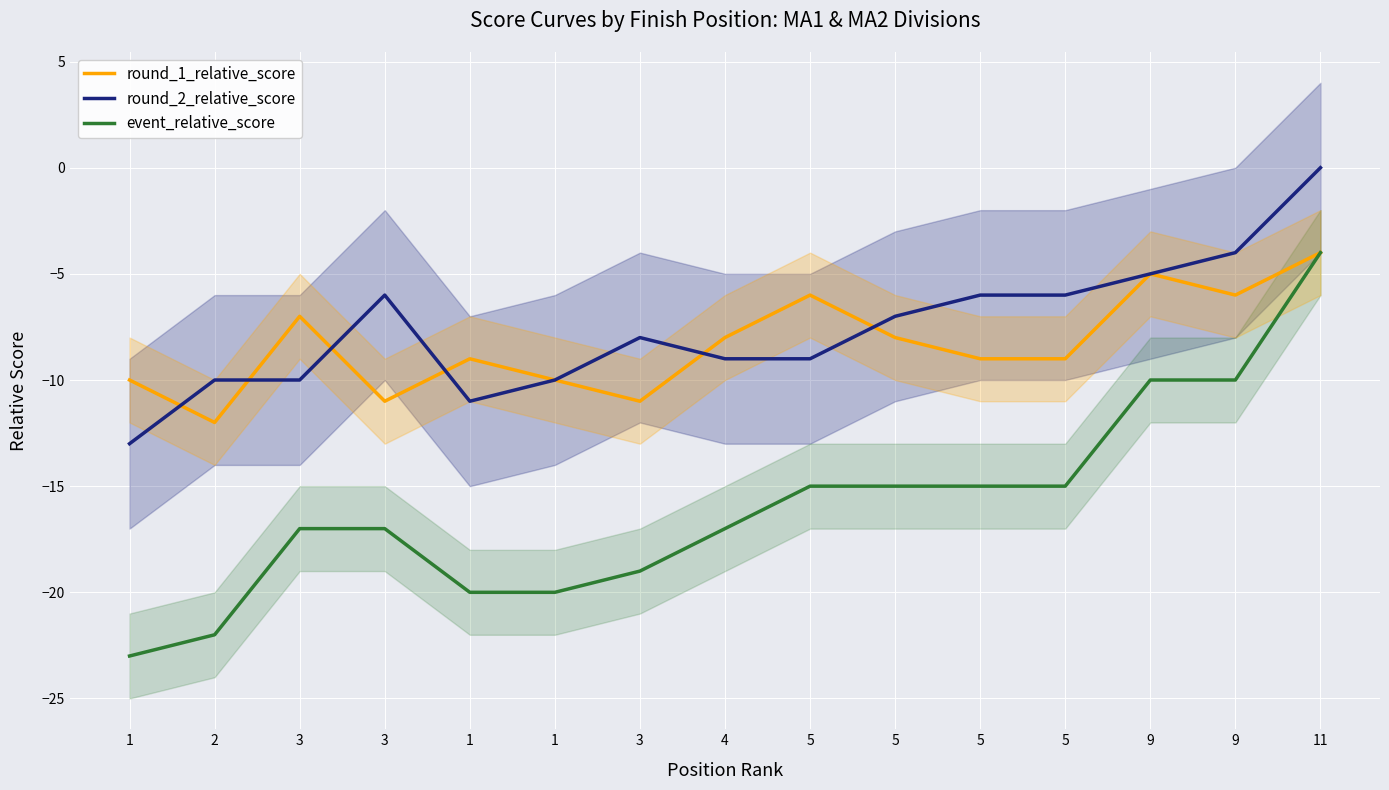

What is the difference between the second highest and minimum values in the event_relative_score series?

13